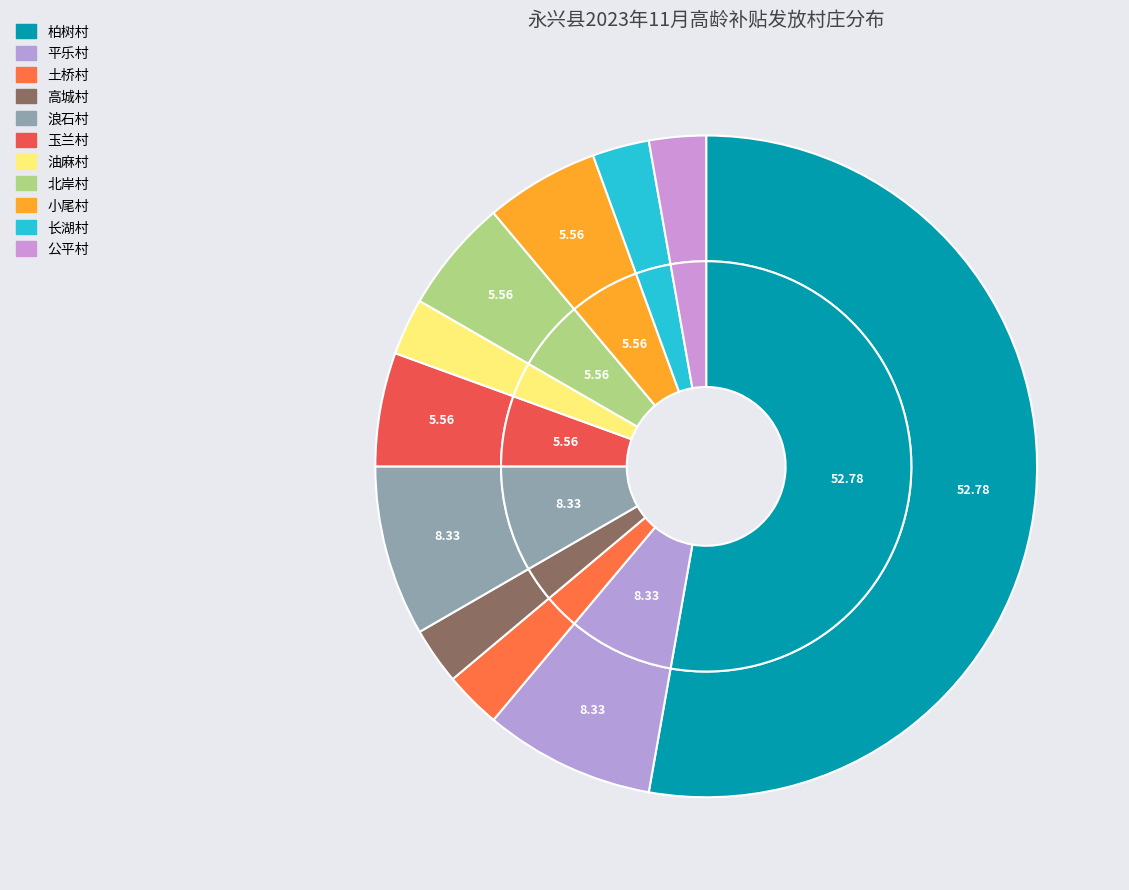

Rank the categories by value from lowest to highest.

土桥村, 高城村, 油麻村, 长湖村, 公平村, 玉兰村, 北岸村, 小尾村, 平乐村, 浪石村, 柏树村